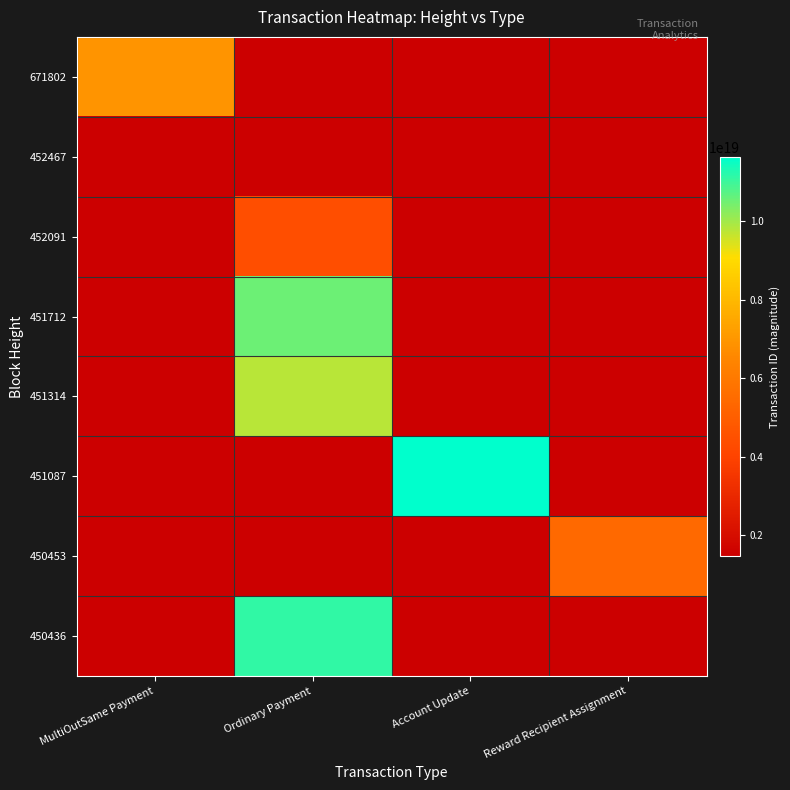

Is the value of 450453 at Account Update greater than the value of 451712 at Ordinary Payment?

No